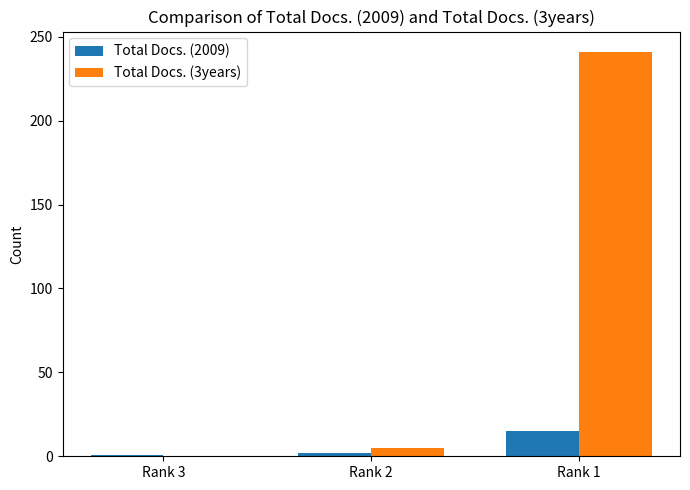

Is the value of Total Docs. (3years) at Rank 3 greater than the value of Total Docs. (2009) at Rank 1?

No